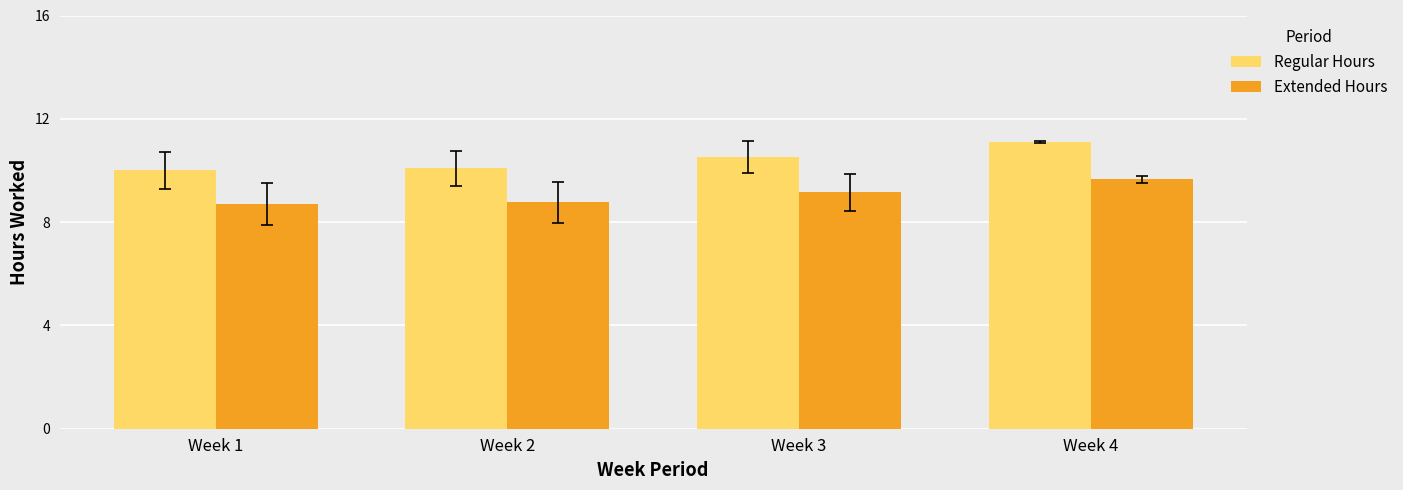

Rank the series by their maximum value, from lowest to highest.

Extended Hours, Regular Hours